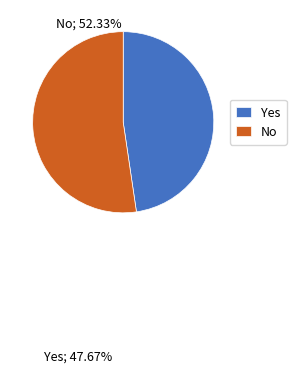

How many segments does this pie chart have?

2